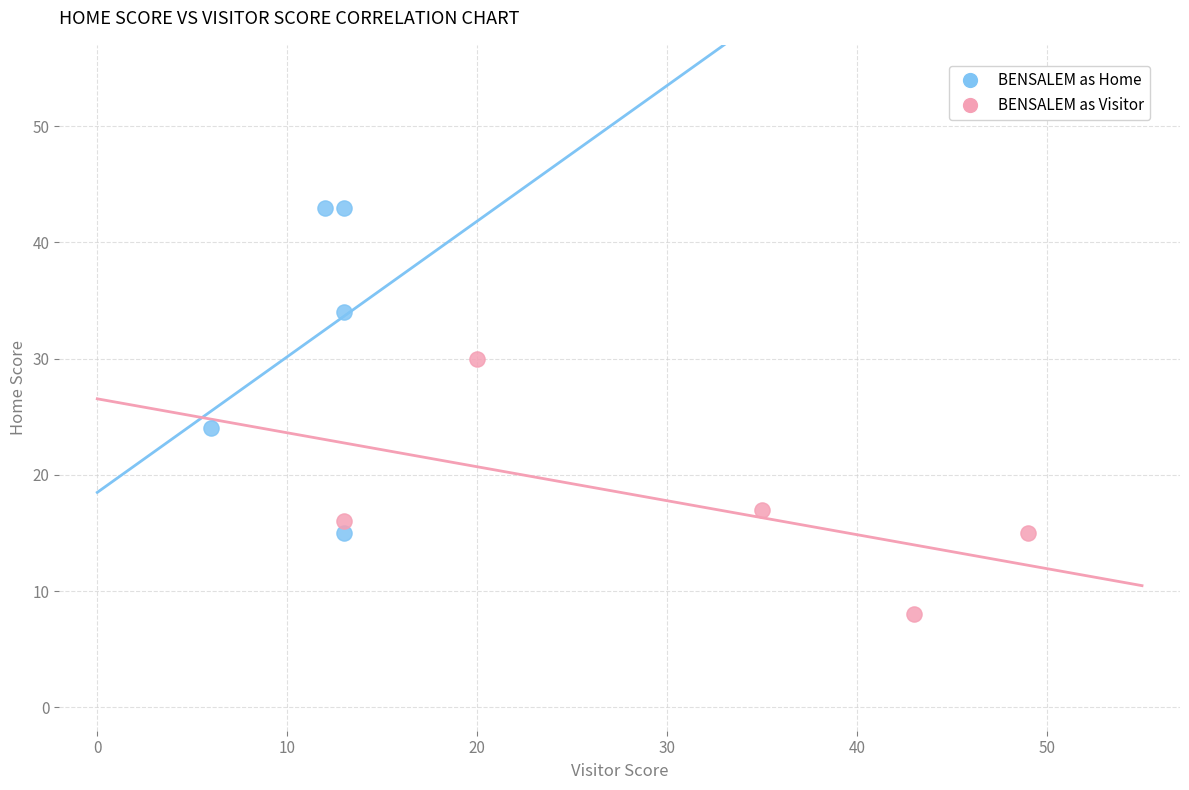

Which series has the widest spread of Y values?

BENSALEM as Home